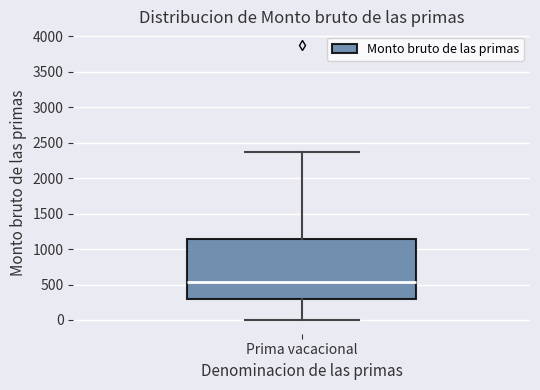

Where does the upper whisker of the box for Prima vacacional end on the y-axis? The values are not printed on the chart, so give them approximately, as read against the axis.

2350